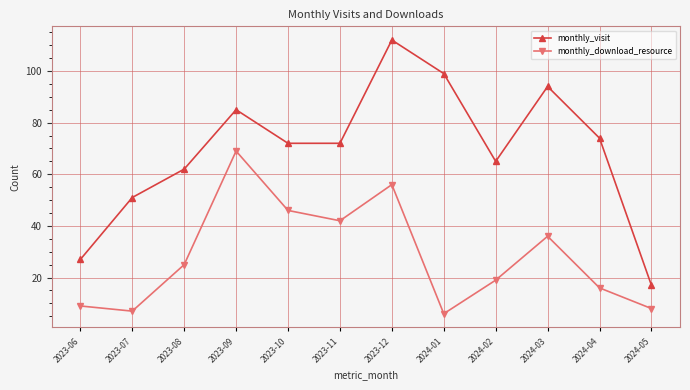

How many data points in monthly_download_resource are less than 25?

6